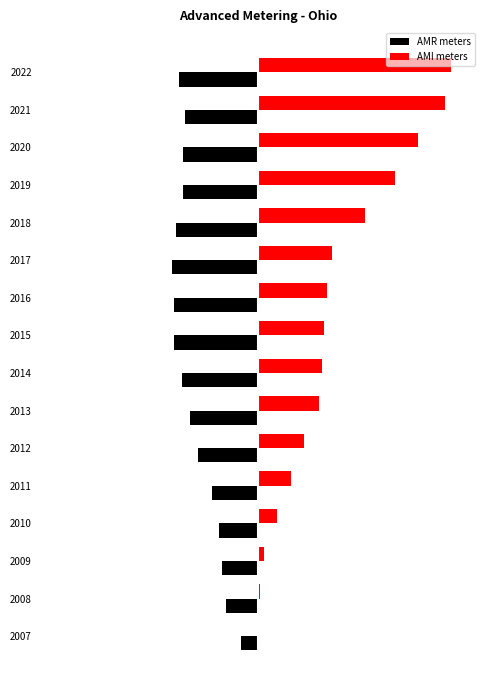

What are all the series names shown in the legend?

AMR meters, AMI meters